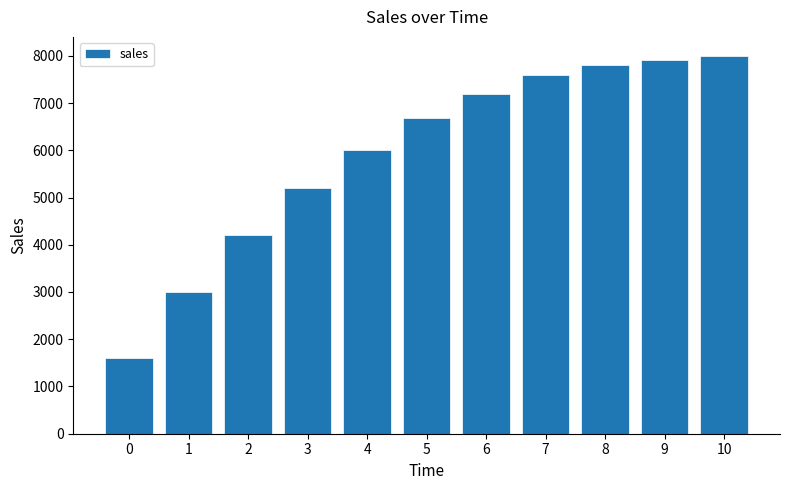

Reading right to left, extract all data points from this chart.

8000	7920	7800	7600	7200	6680	6000	5200	4200	3000	1600